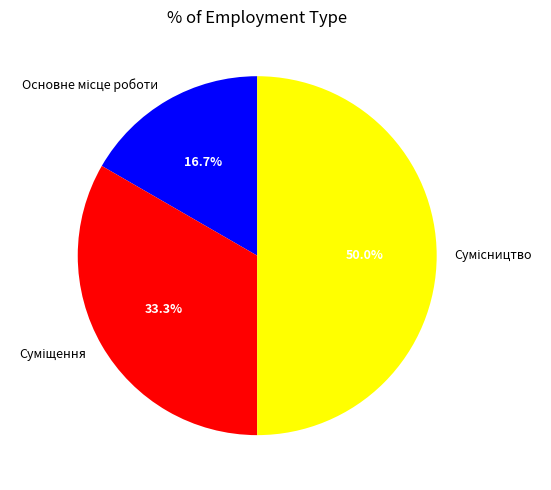

Which category has the biggest portion of the pie?

Сумісництво